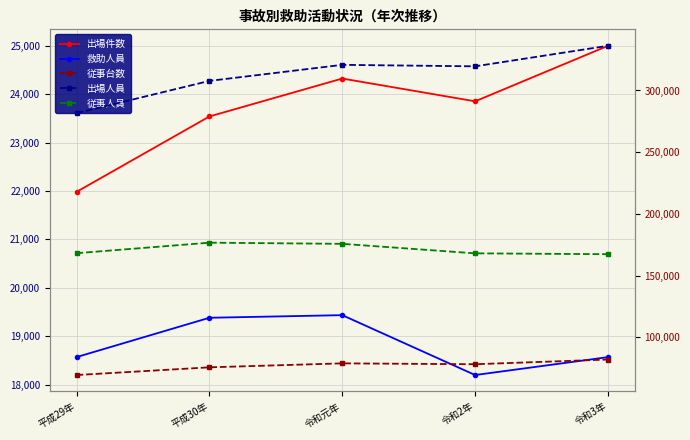

At which category does 出場人員 reach its first local peak?

令和元年